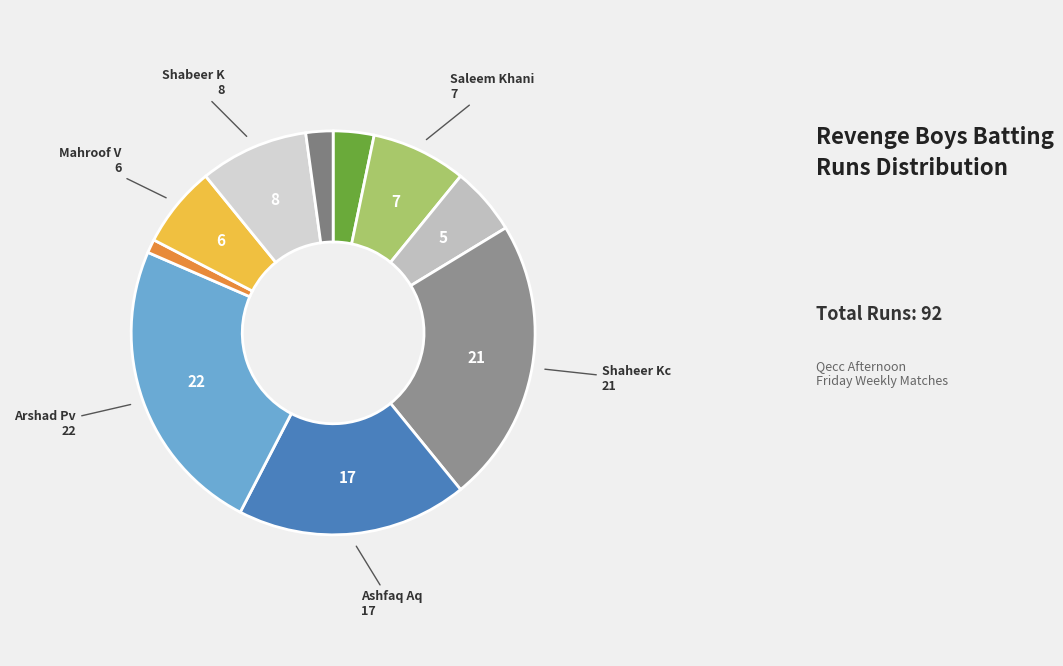

How many slices are in this pie chart?

10